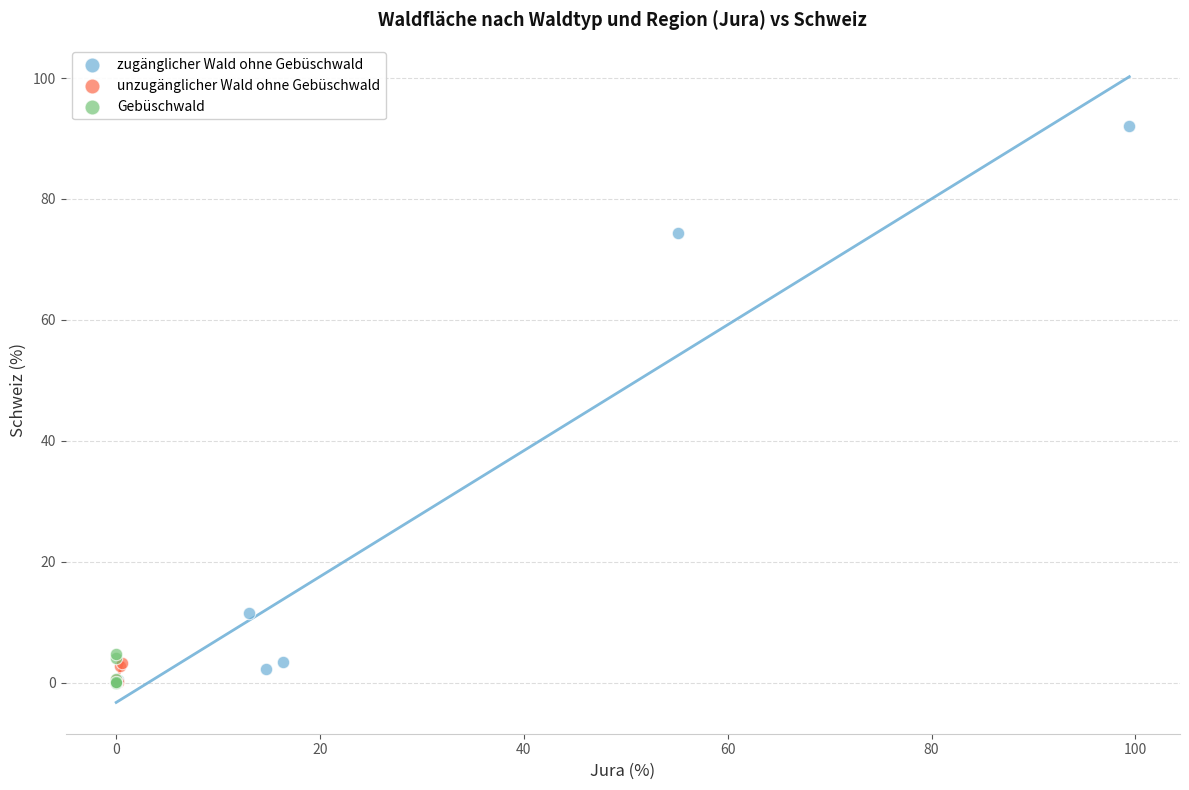

Which series reaches the maximum Y coordinate?

zugänglicher Wald ohne Gebüschwald